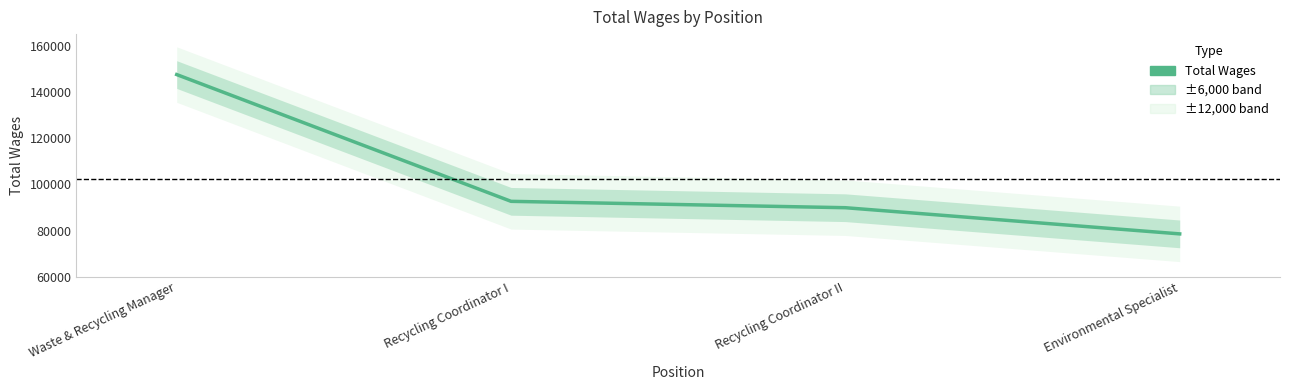

Count the number of data series in this chart.

1